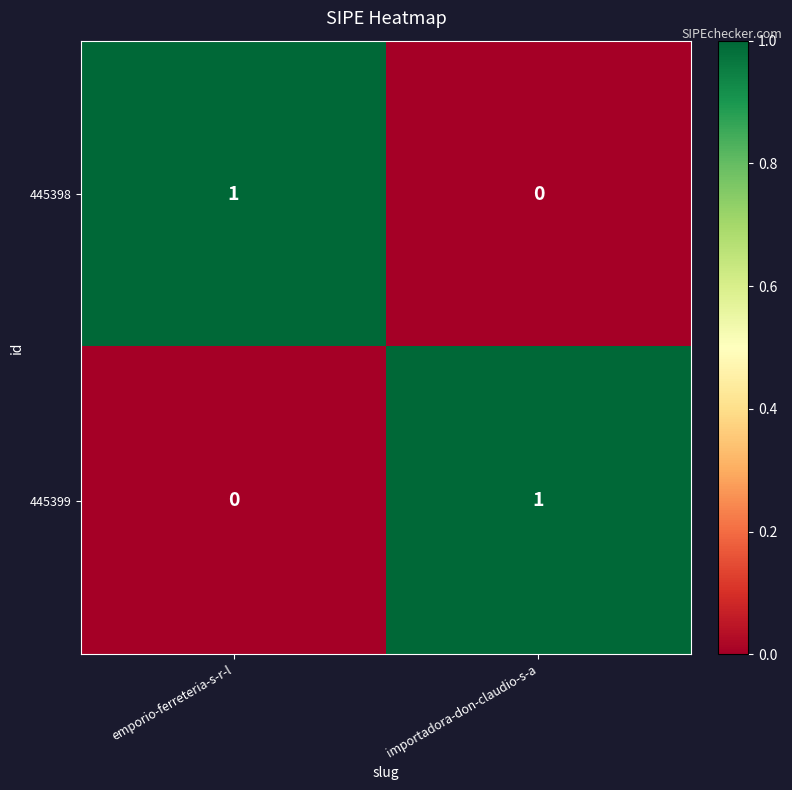

At which label does 445398 reach its minimum?

importadora-don-claudio-s-a